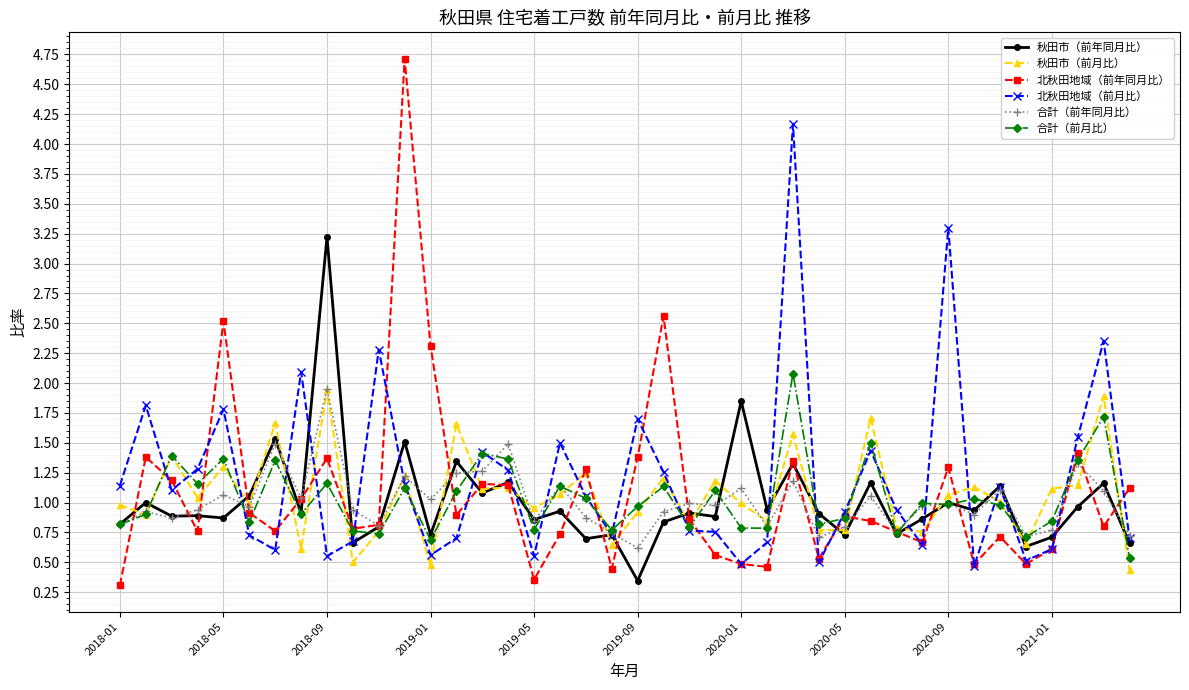

At how many categories does at least one series exceed 3?

4